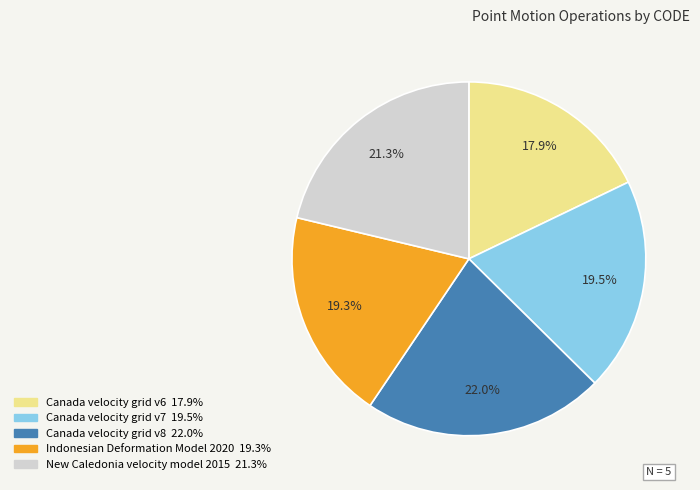

Is it true that Indonesian Deformation Model 2020 is 19% of the pie?

True